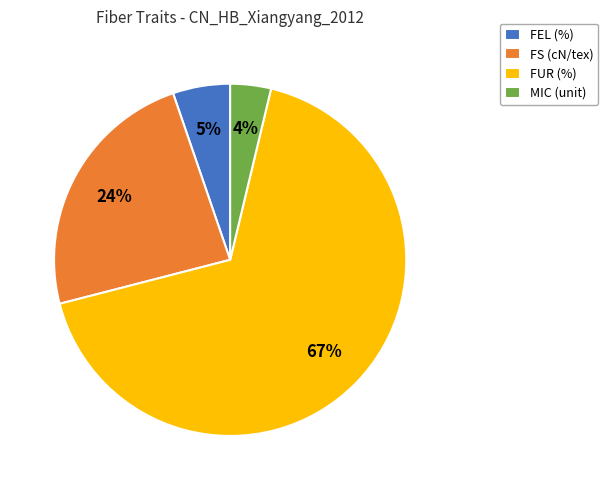

How many slices are in this pie chart?

4